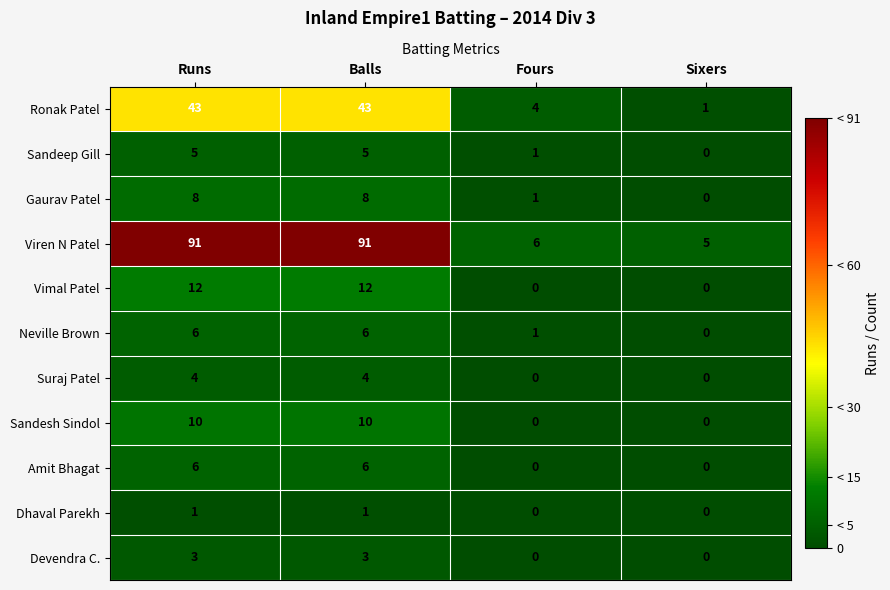

What is the greatest value displayed?

91